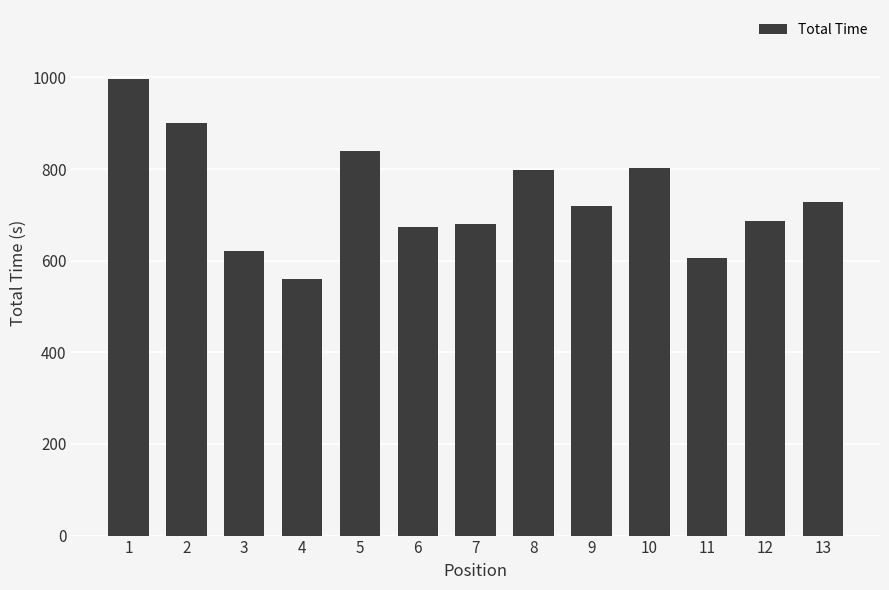

What is the change in value from 7 to 9?

+40.8